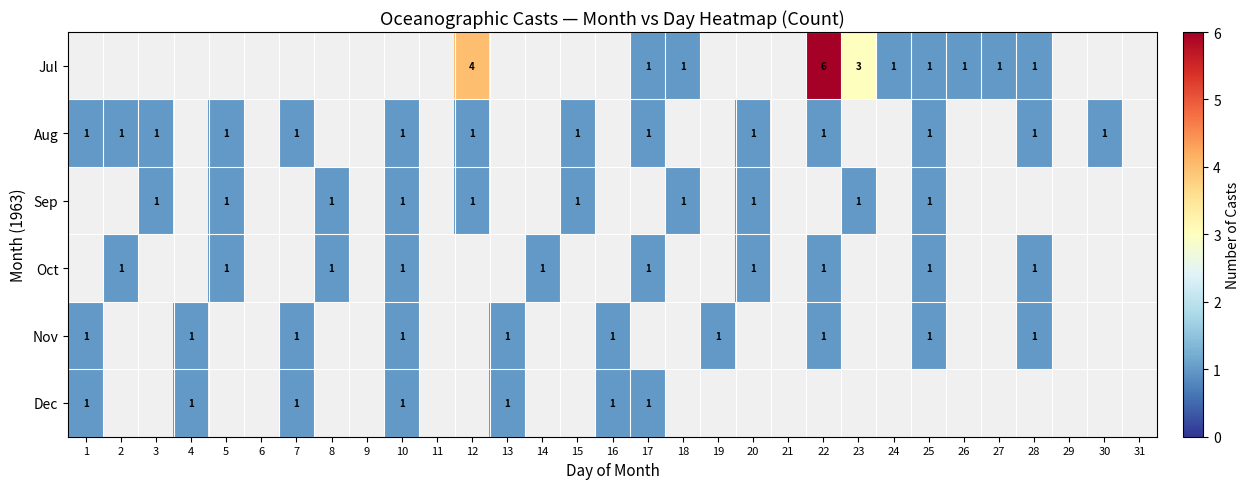

At which category is the sum across all series the highest?

22